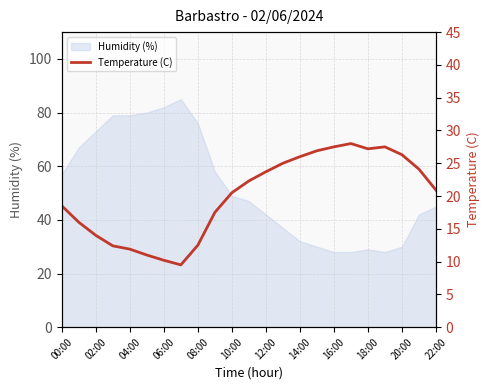

True or false: Humidity (%) has a value of 27 at 22:00.

False